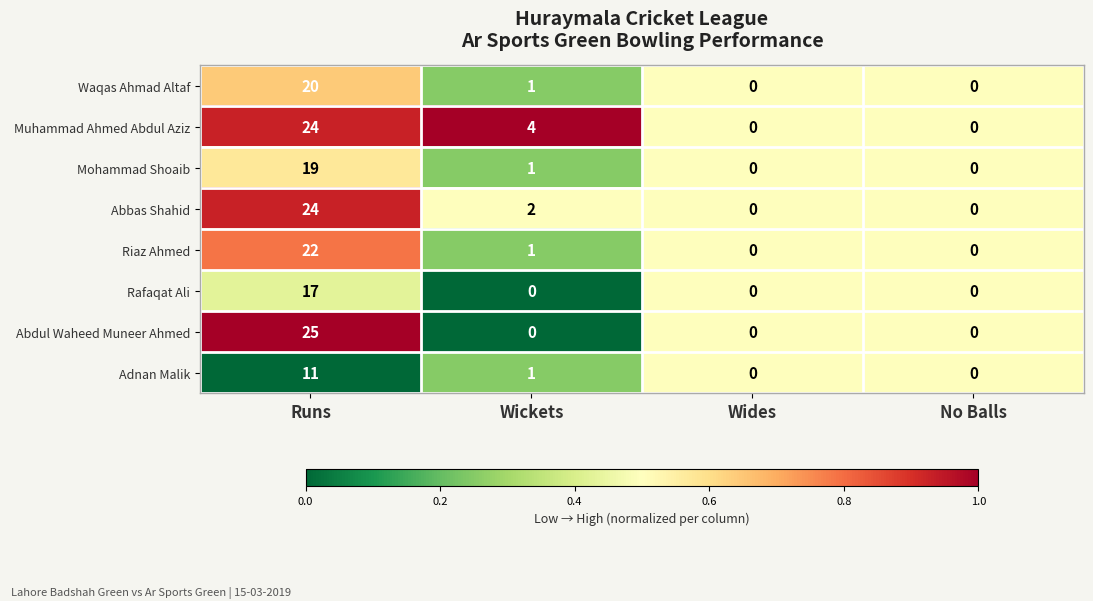

What is the approximate value of Abbas Shahid at Runs?

24